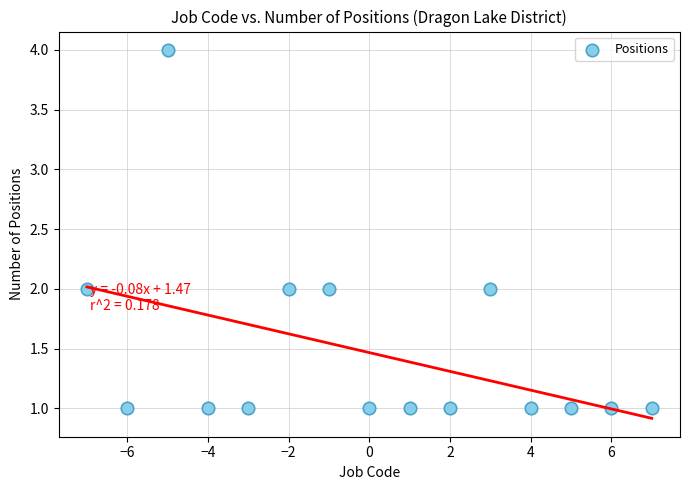

What is the range of Y values (max minus min)?

3